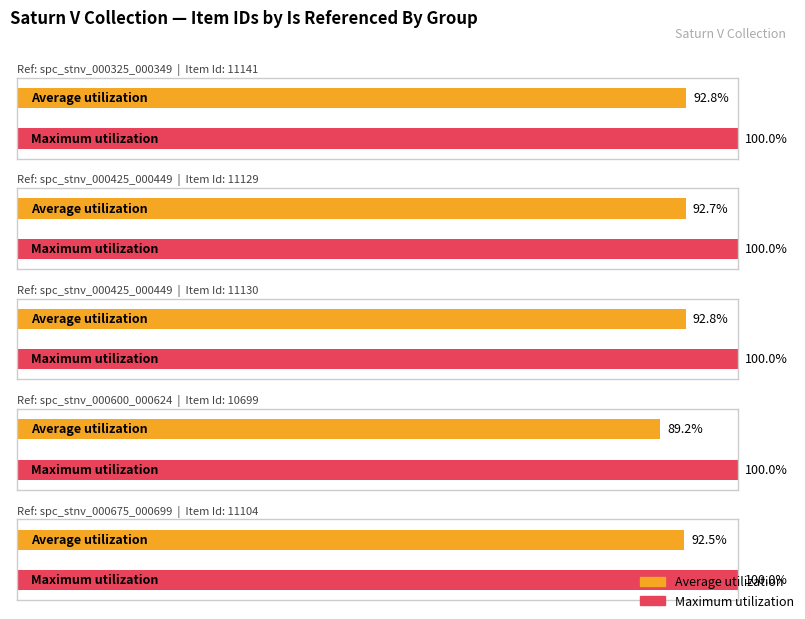

What is the ratio of the value at spc_stnv_000325_000349 to the value at spc_stnv_000675_000699?

1.0